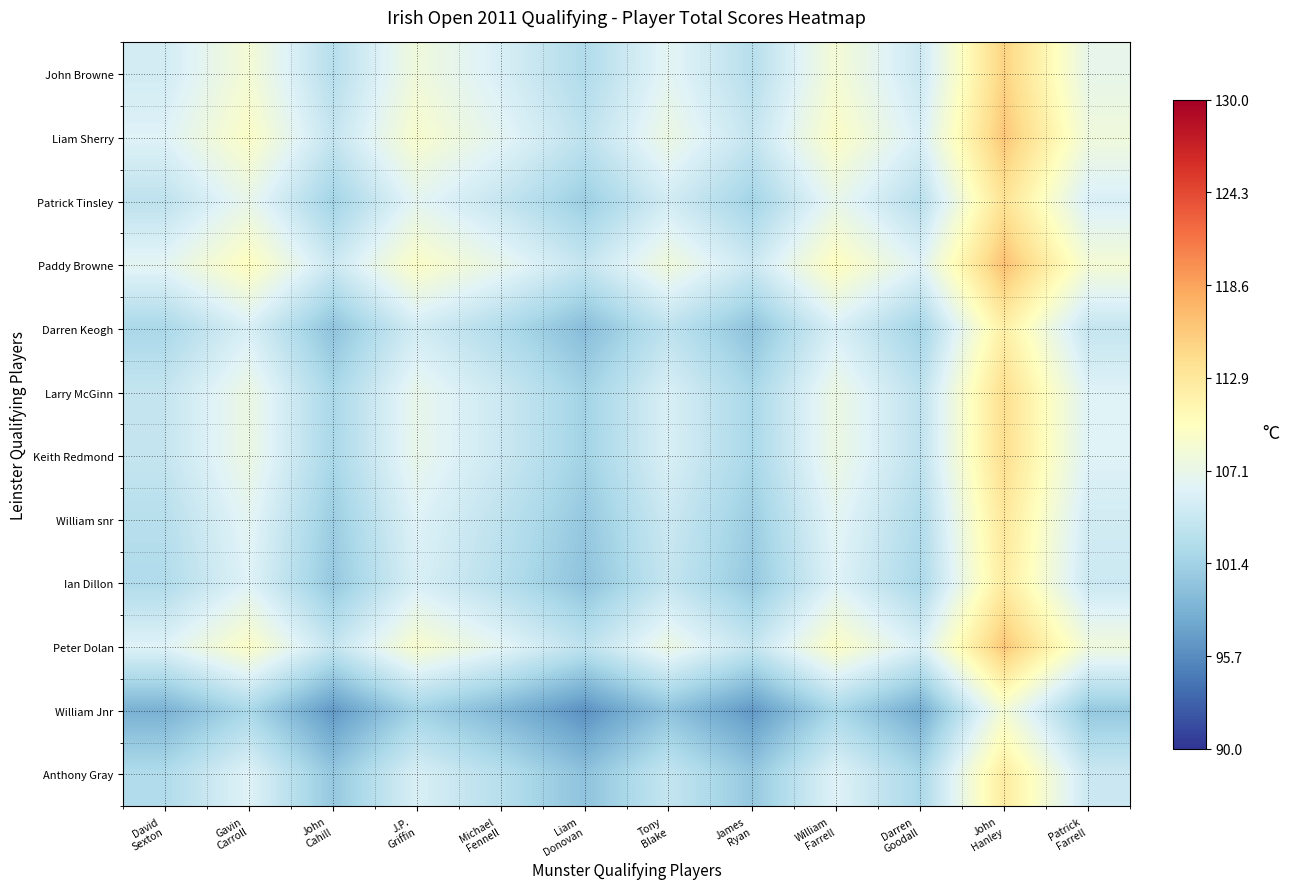

How many categories are shown in the chart?

12